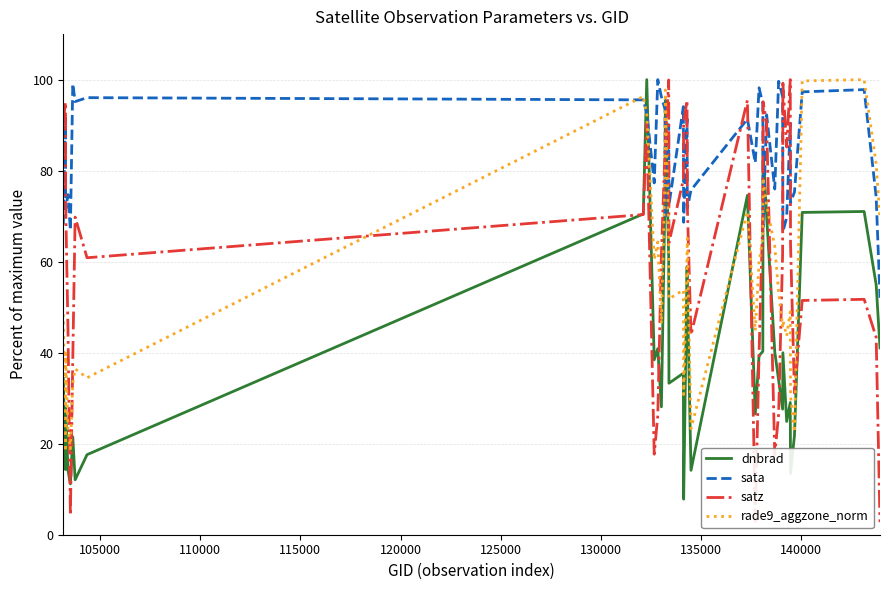

Which series has the largest range (max minus min)?

satz